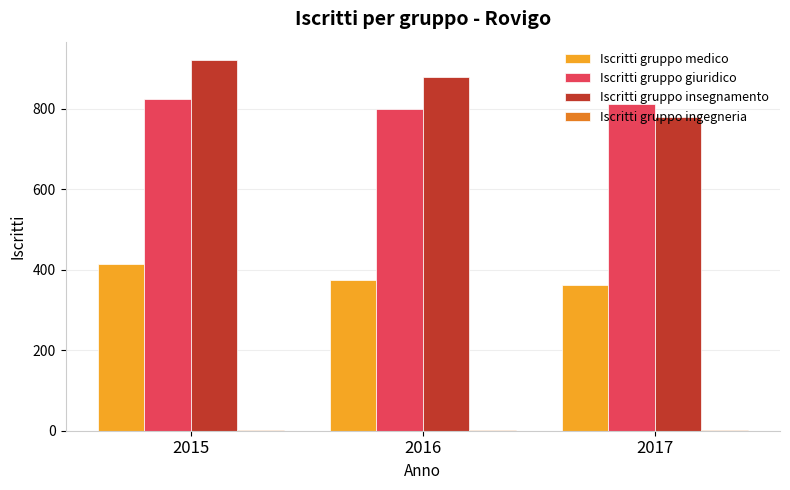

Where is Iscritti gruppo insegnamento nearest to the value 849?

2016